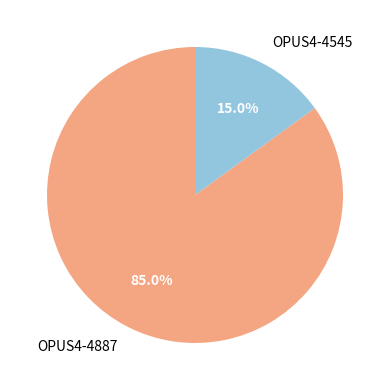

What is the largest slice in the pie chart?

OPUS4-4887